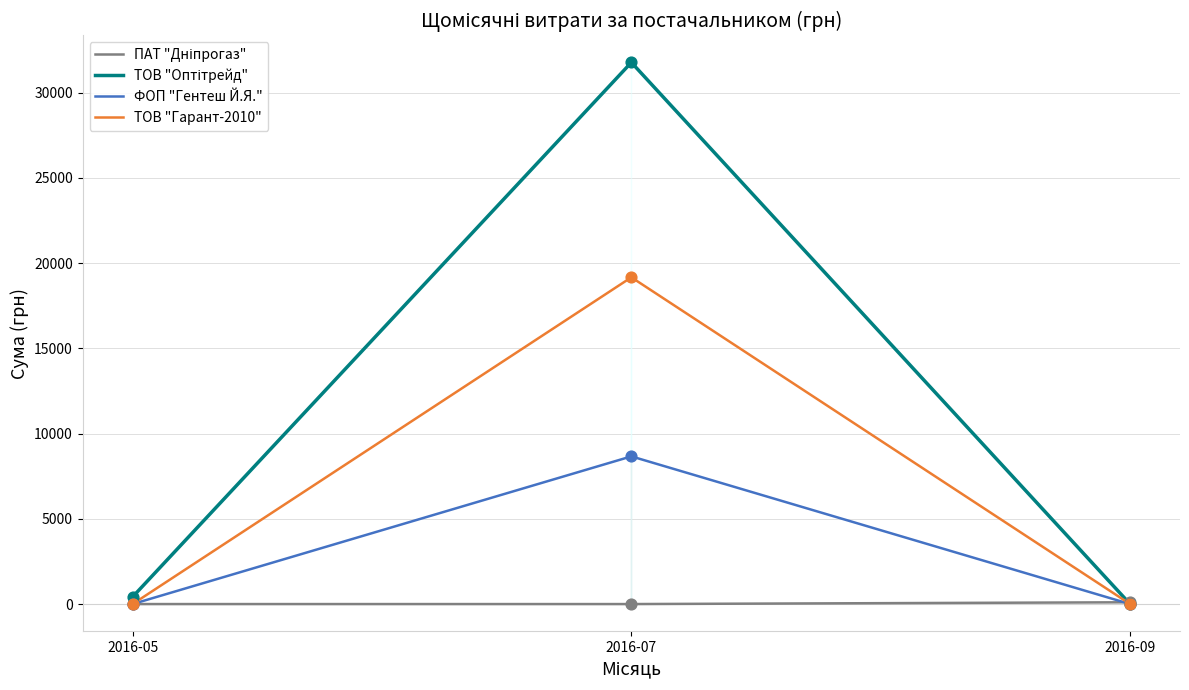

Which series contains the lowest Y value?

ПАТ "Дніпрогаз"